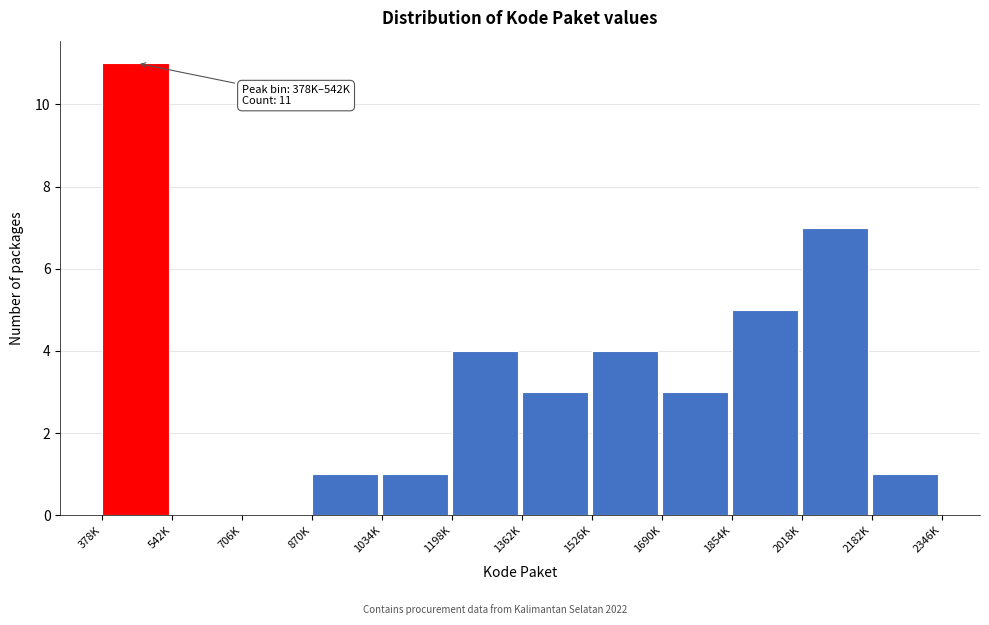

Reading left to right, list all the values displayed in this chart.

378K=11	542K=0	706K=0	870K=1	1034K=1	1198K=4	1362K=3	1526K=4	1690K=3	1854K=5	2018K=7	2182K=1